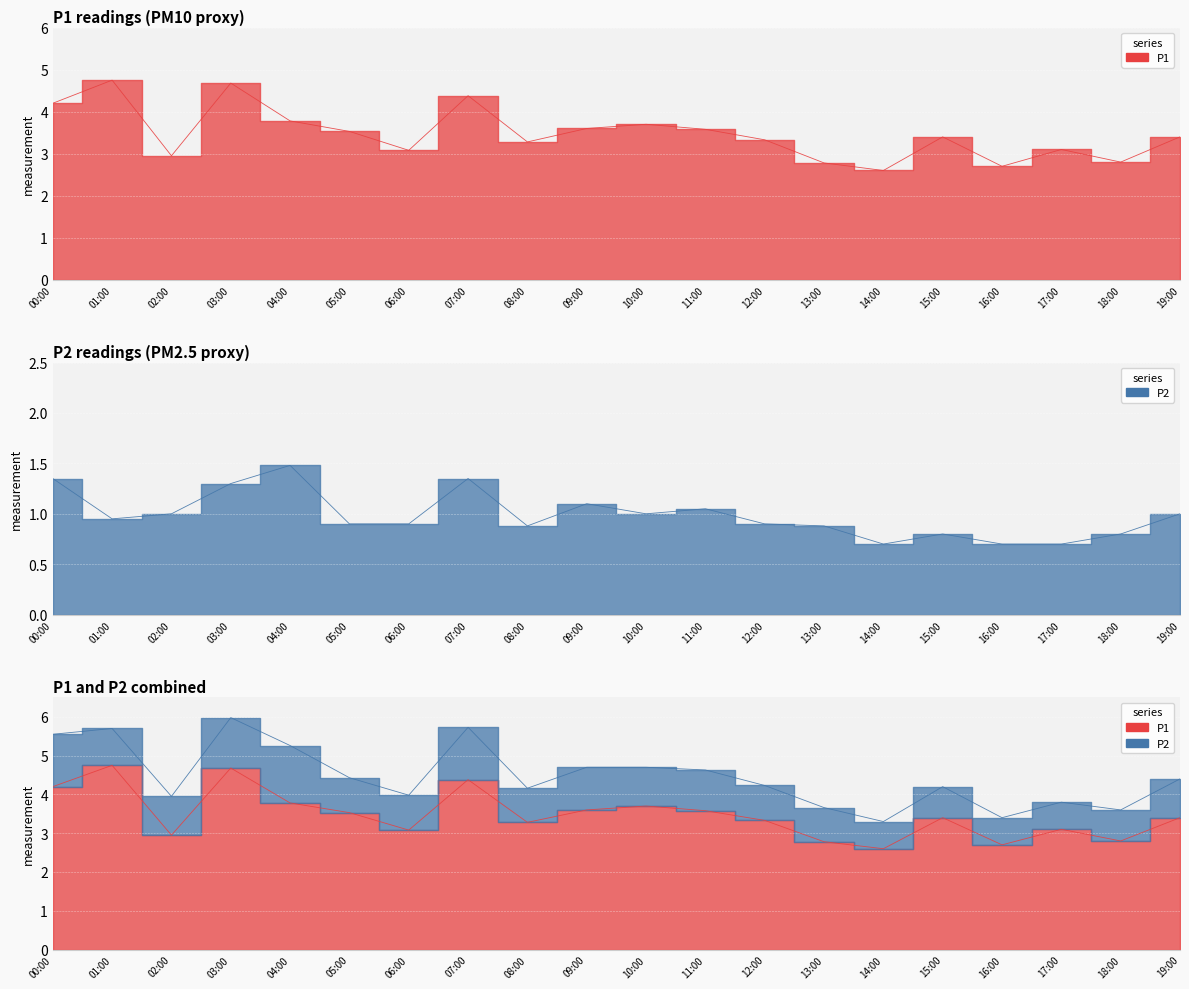

Rank the series by their maximum value, from lowest to highest.

P2, P1